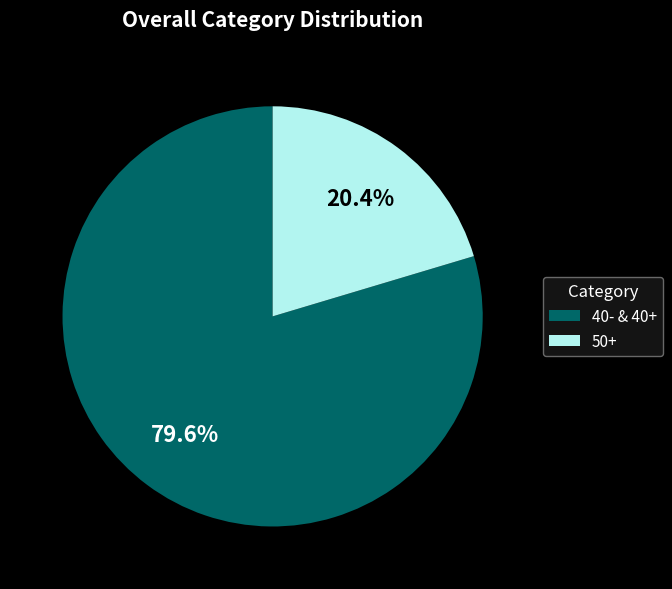

What percentage is NOT represented by 50+?

79.6%